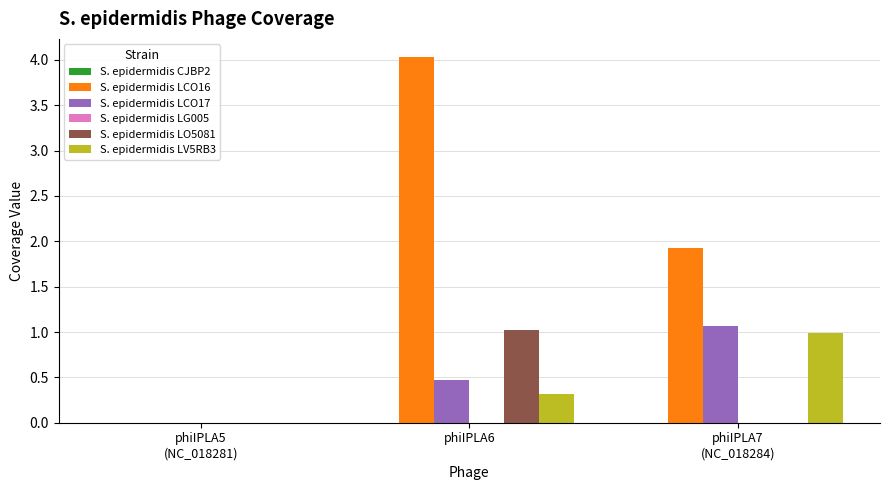

The value of S. epidermidis LCO17 at phiIPLA6 is 0.6. True or false?

False